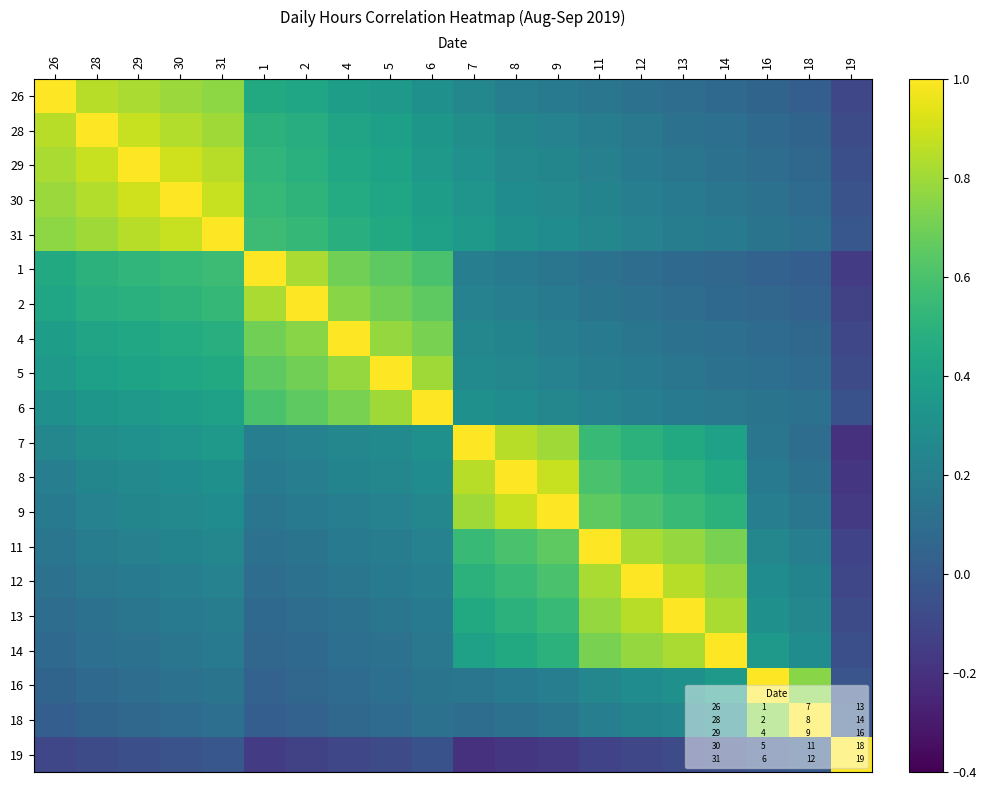

Between 16 and 26, which is larger?

26